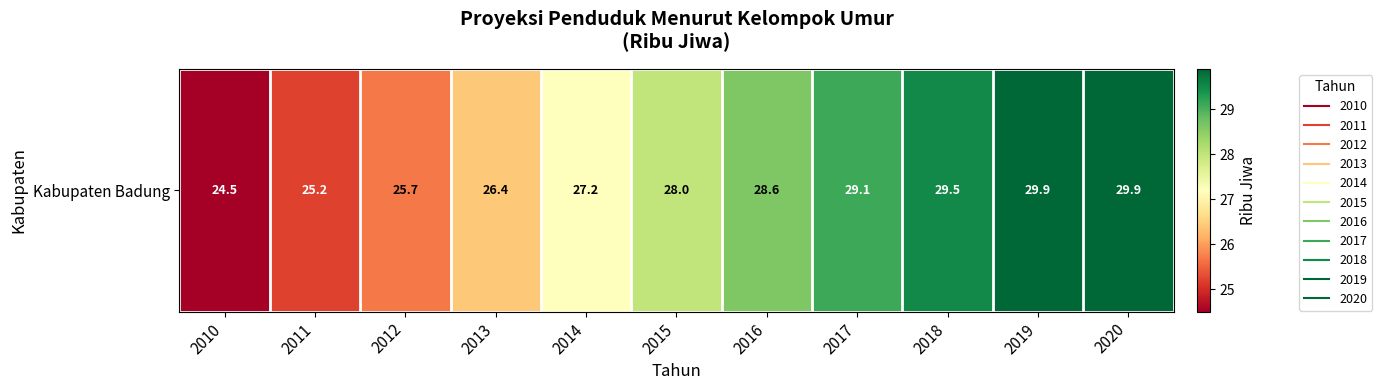

Rank the categories by value from lowest to highest.

2010, 2011, 2012, 2013, 2014, 2015, 2016, 2017, 2018, 2019, 2020